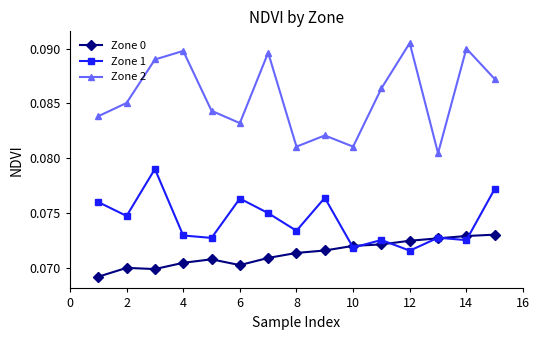

Count the Zone 1 values in the range 0 to 1.

15